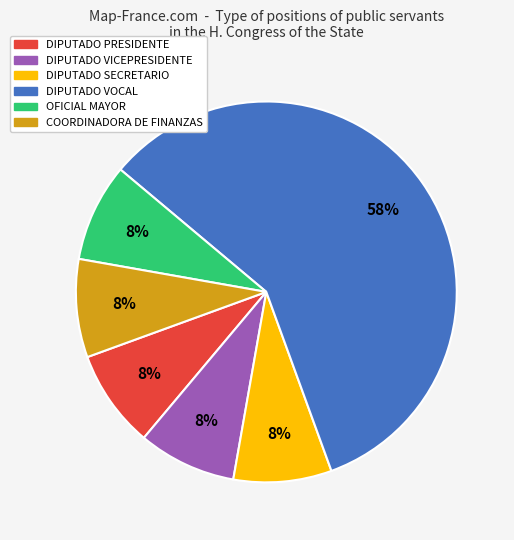

To the nearest percent, what is the average slice percentage?

17%